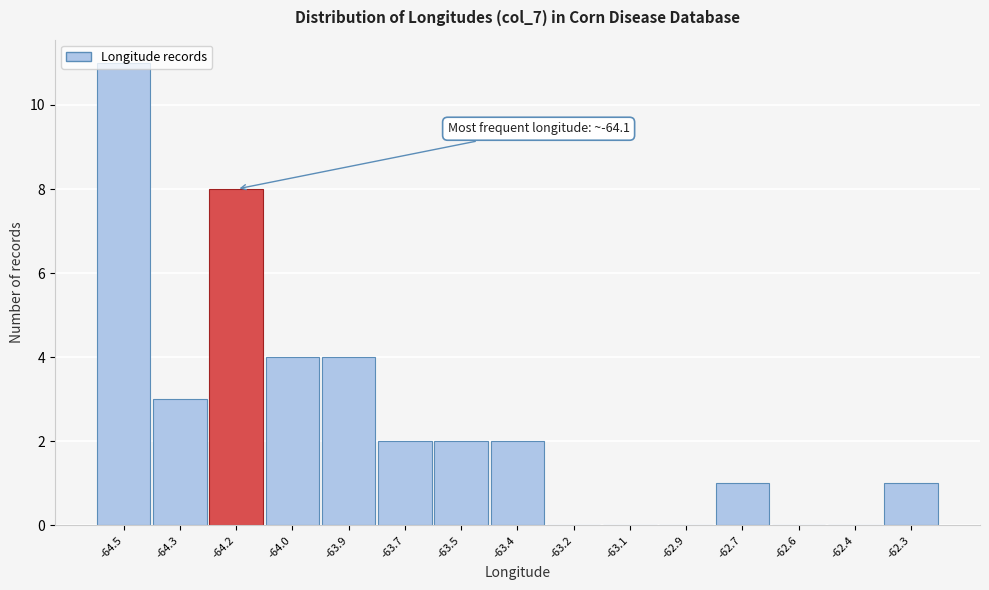

The chart shows a value of -5 at -62.9. True or false?

False